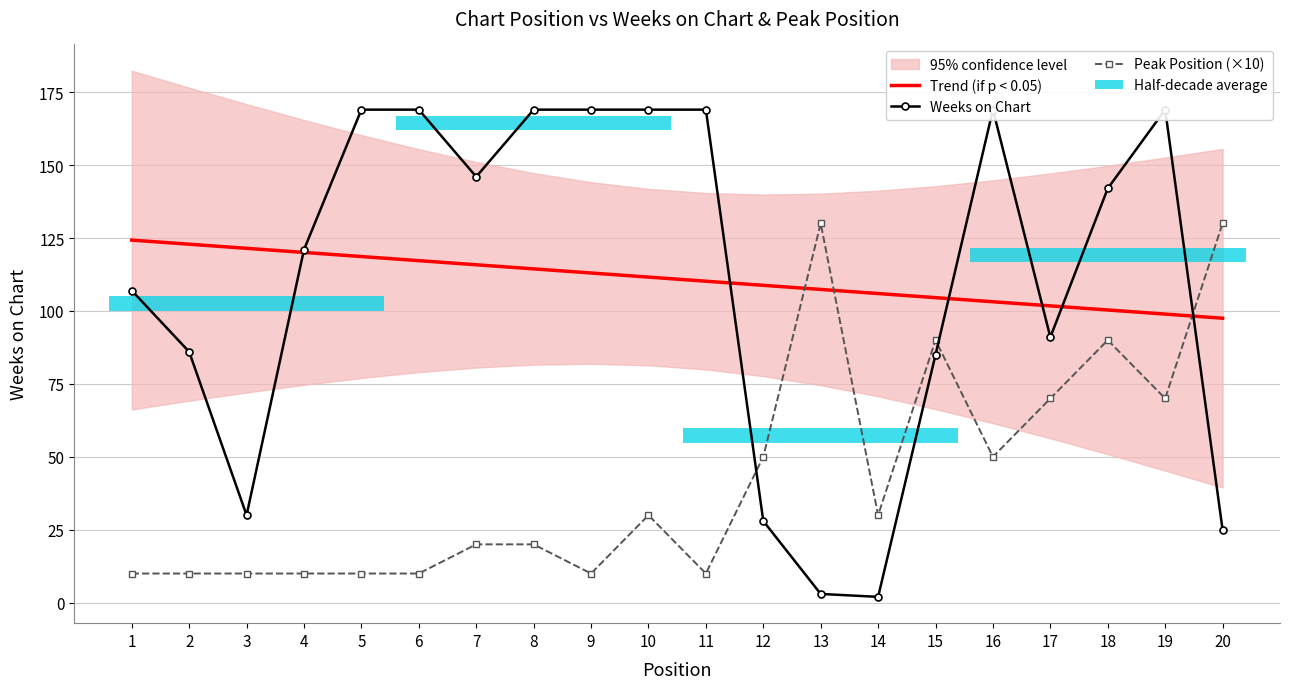

The Weeks on Chart series shows 85.0 at 15. True or false?

True